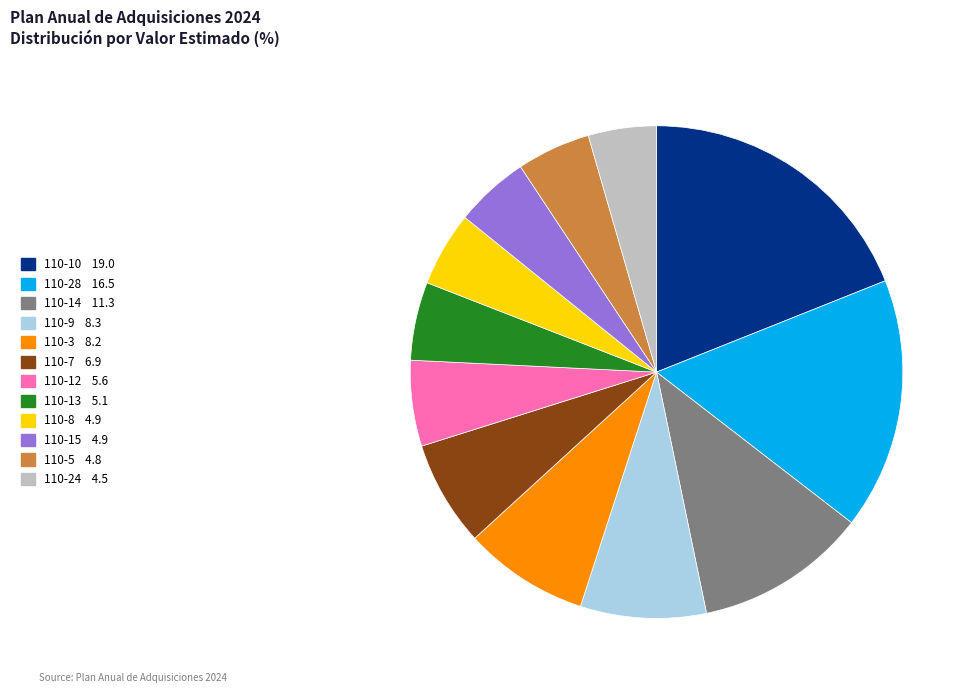

Is there a majority slice in this chart?

No